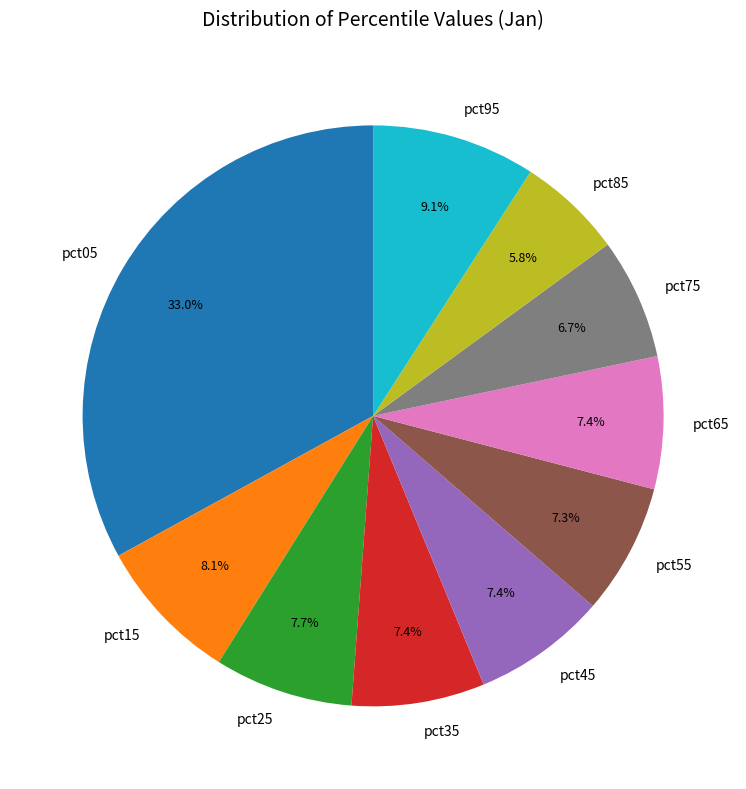

Do pct95 and pct75 together represent more than half of the pie?

No